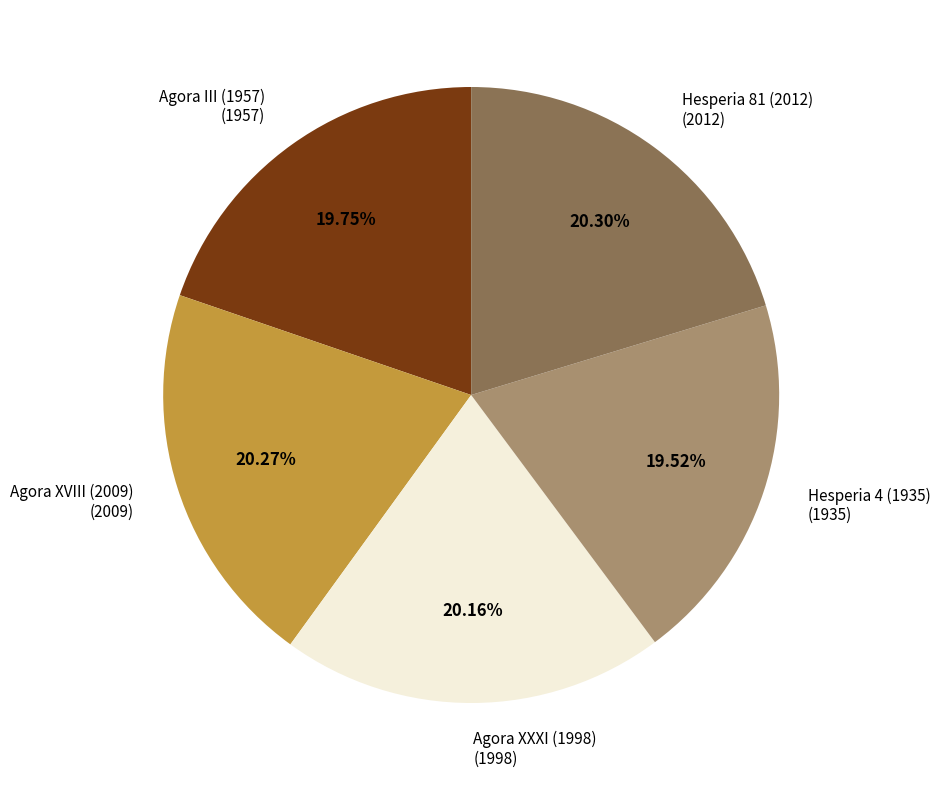

To the nearest percent, what is the average slice percentage?

20%